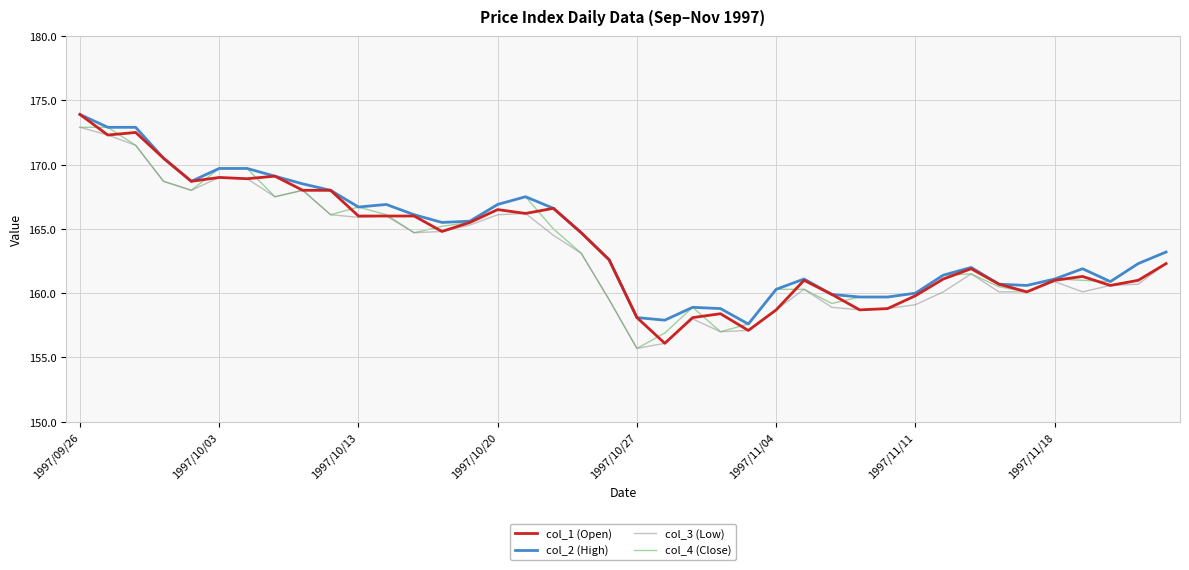

What is the maximum value shown in the chart?

173.9